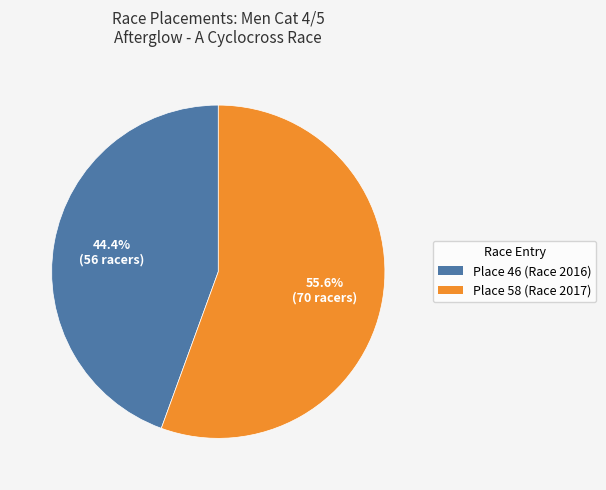

What is the largest slice in the pie chart?

Place 58 (Race 2017)